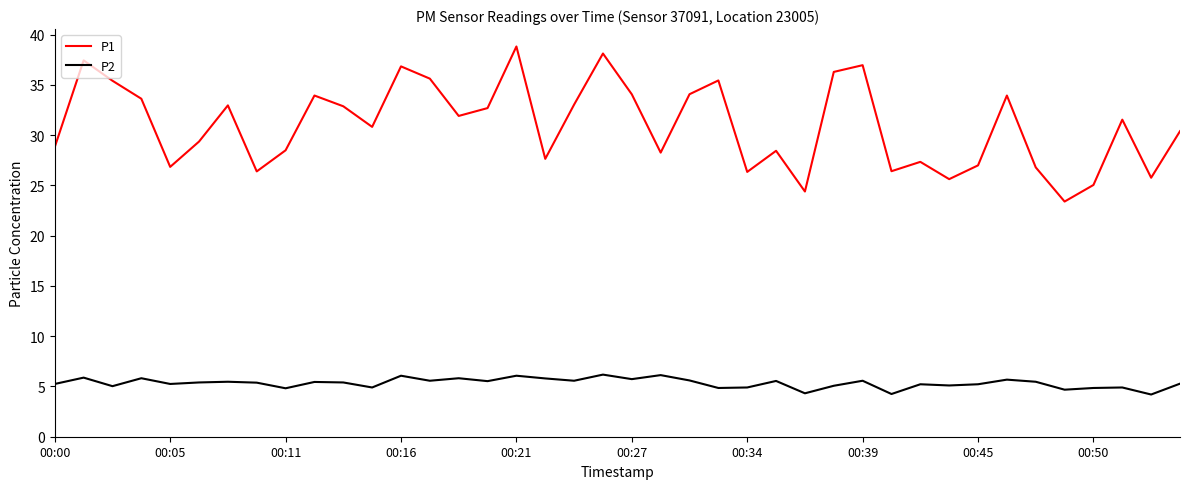

What is the difference between the maximum and second lowest values in the P2 series?

1.9